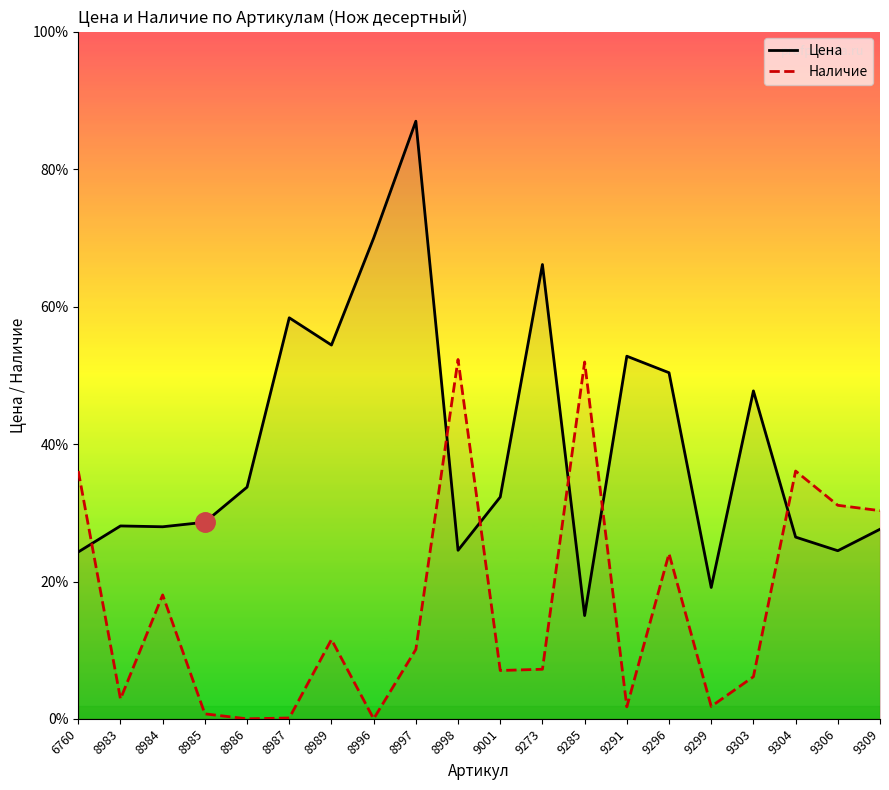

Between 8986 and 8984, which is larger?

8986